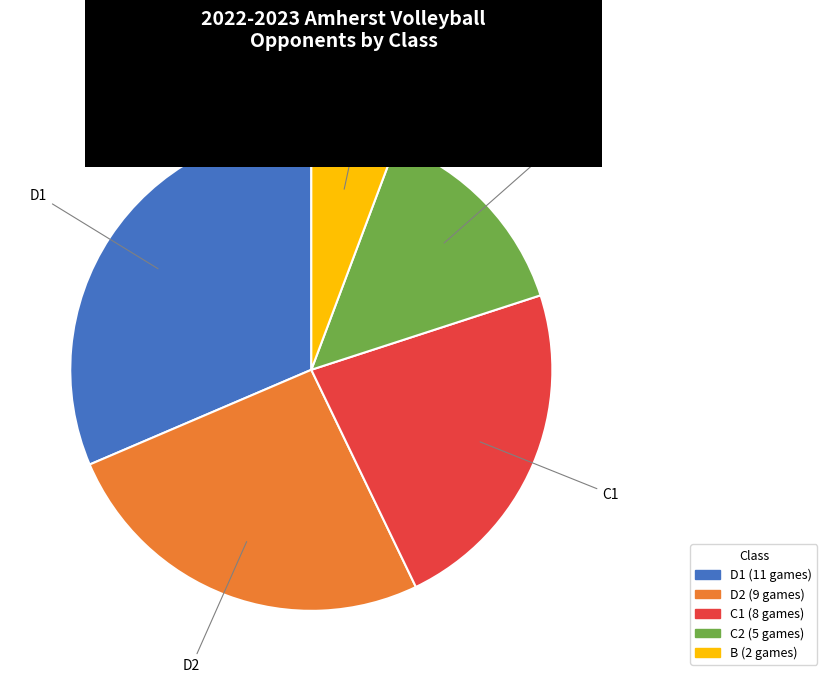

Which category has the smallest portion of the pie?

B